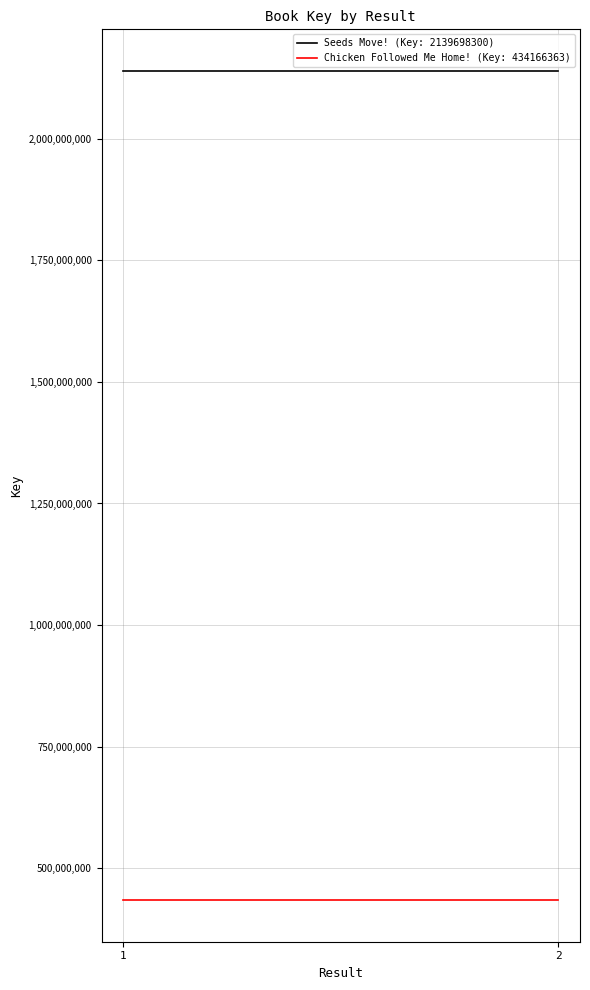

What is the average value of the Seeds Move! (Key: 2139698300) series?

2139698300